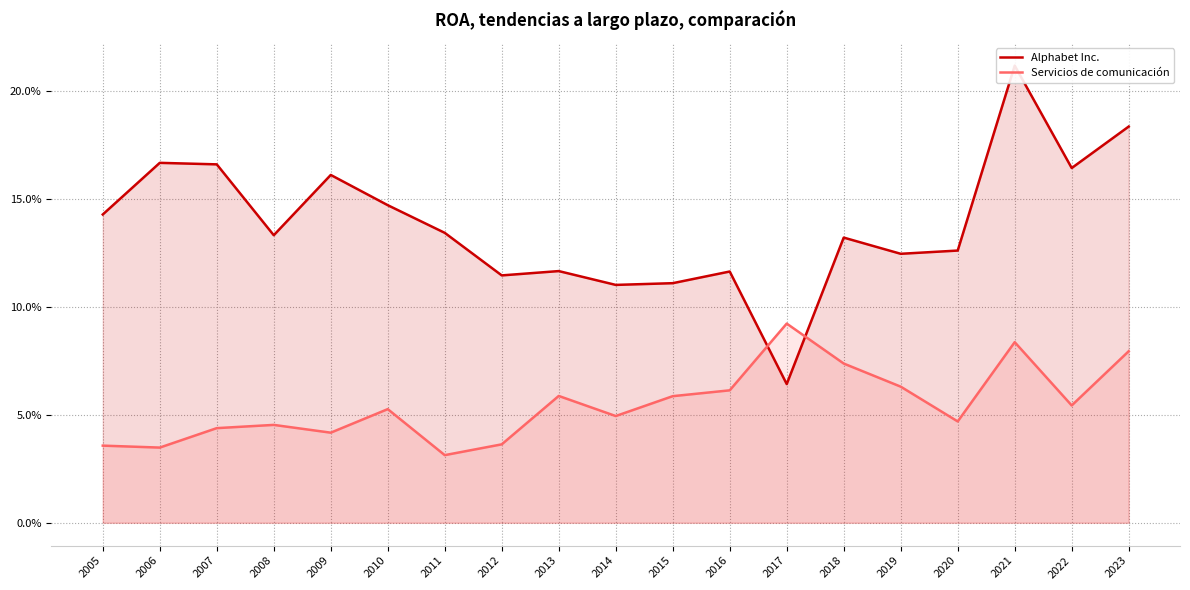

Which series has the largest total across all categories?

Alphabet Inc.